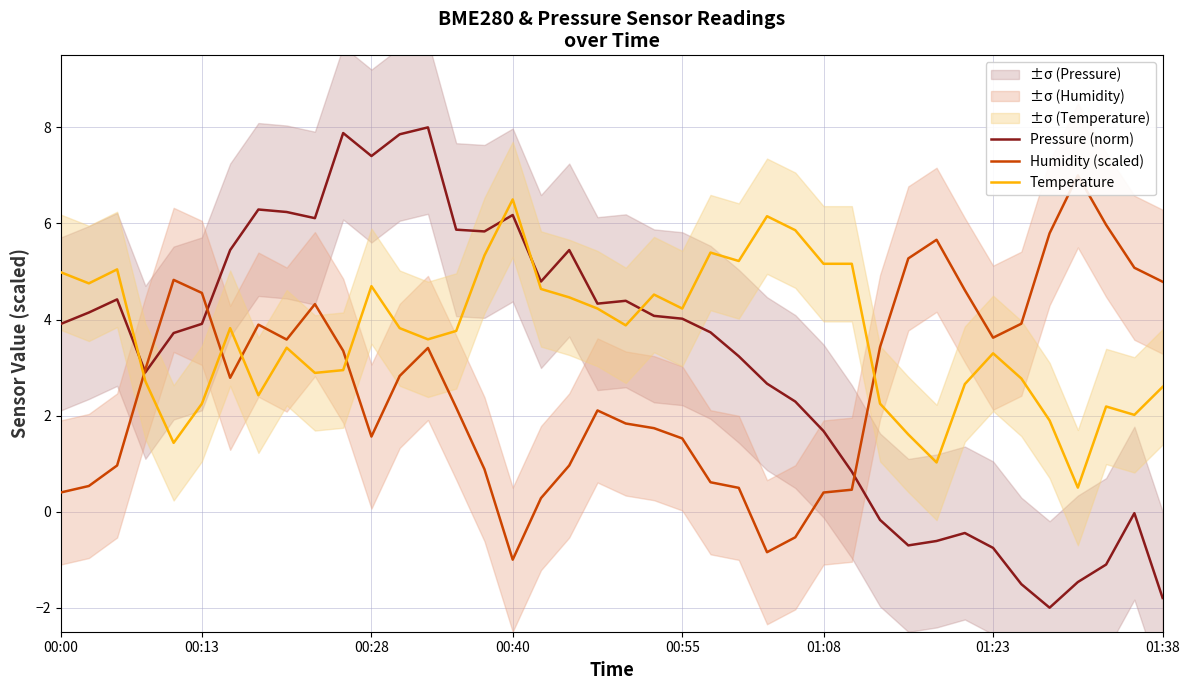

The value of Pressure (norm) at 01:38 is -2.9. True or false?

False